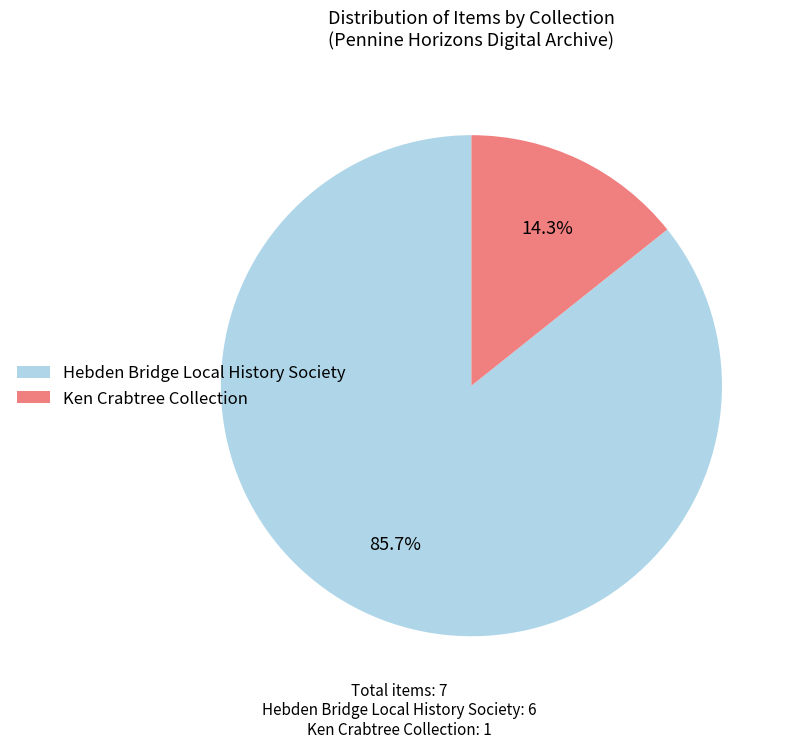

To the nearest percent, what is the average slice percentage?

50%